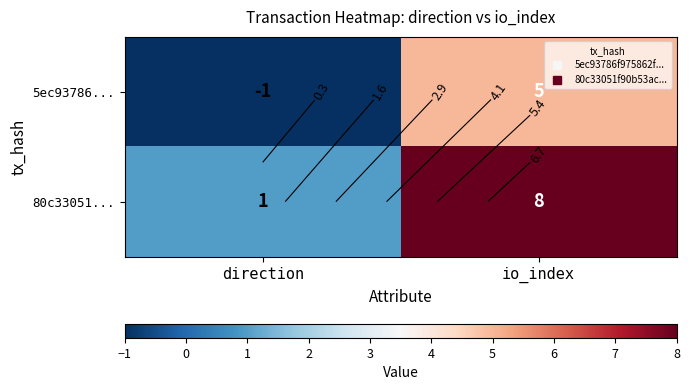

Which category has the lowest value across all series?

direction